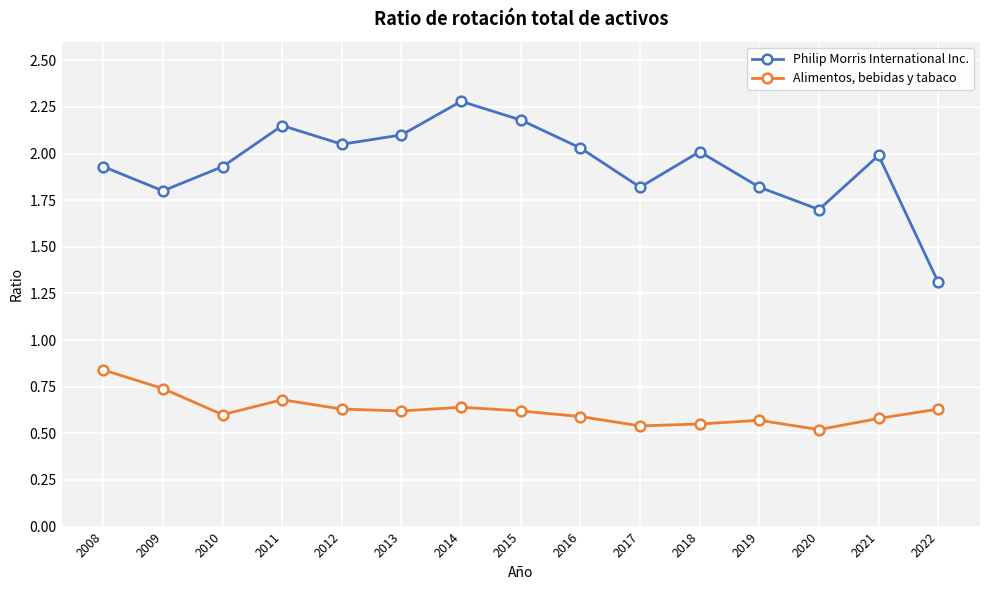

What is the total value across all series at 2021?

2.6